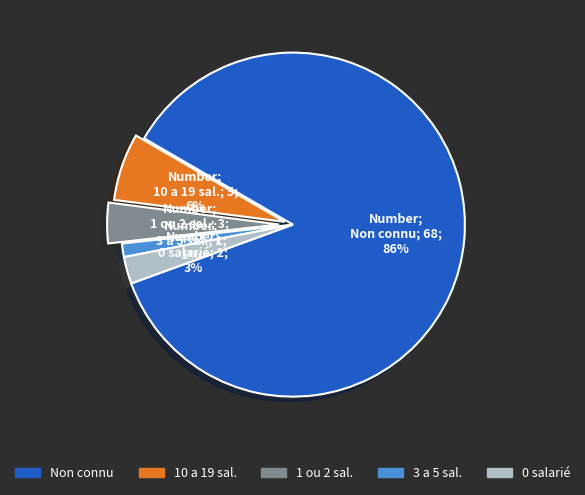

The 3 a 5 sal. slice represents 1% of the pie. True or false?

True